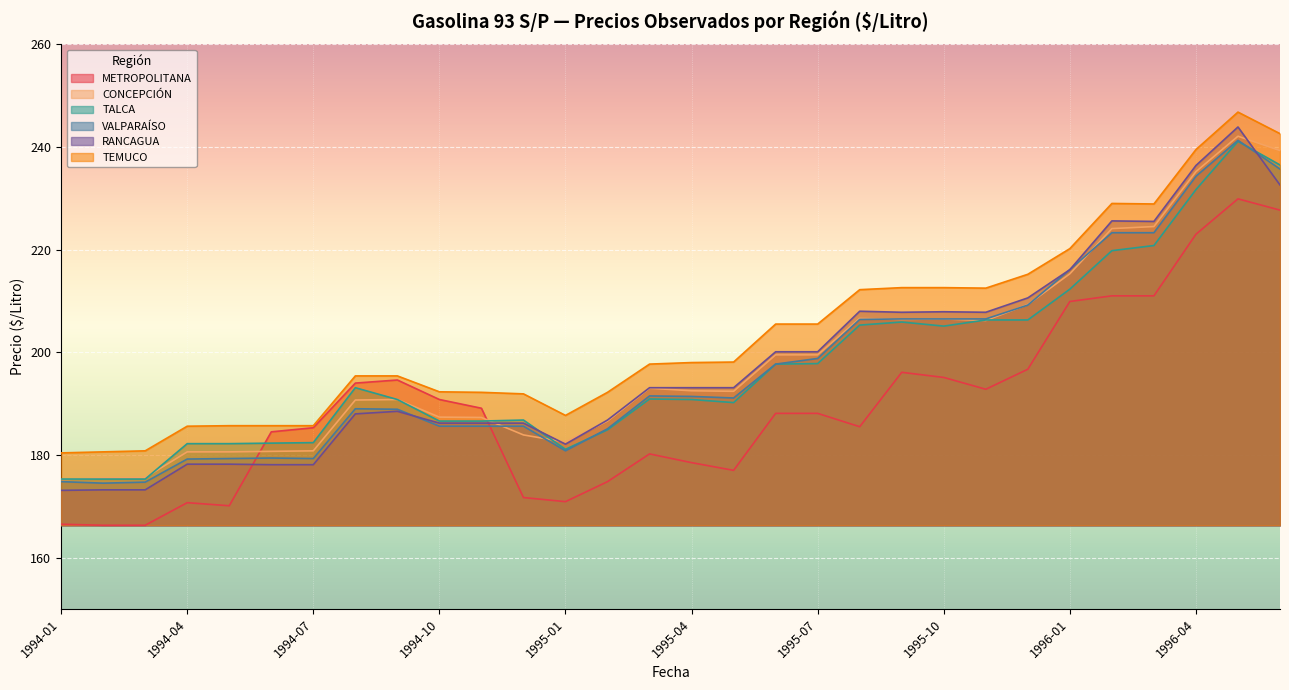

True or false: RANCAGUA has more than 1 interior local peaks.

True